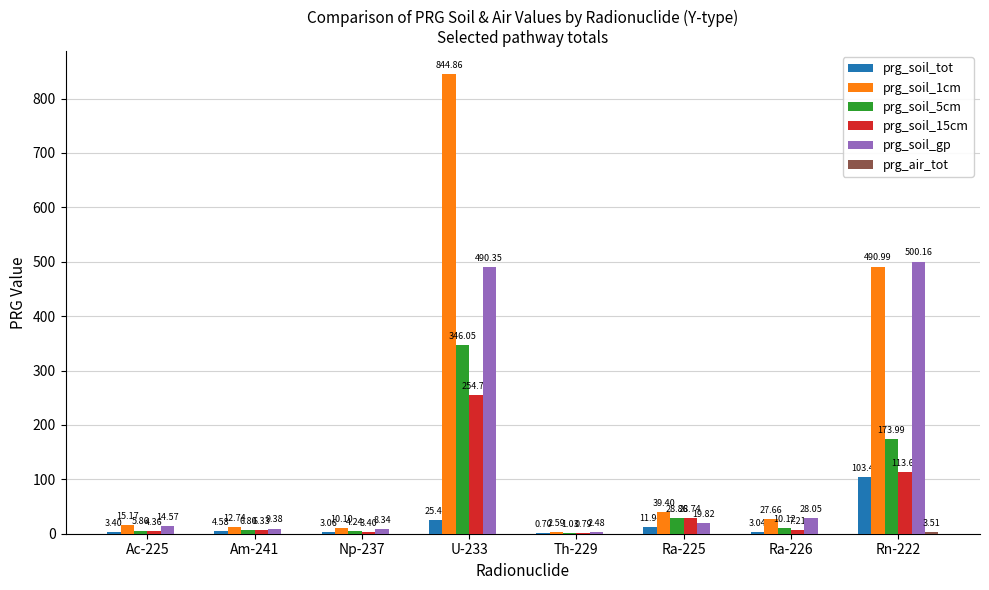

Between Np-237 and Ra-226, which series saw the biggest shift?

prg_soil_gp